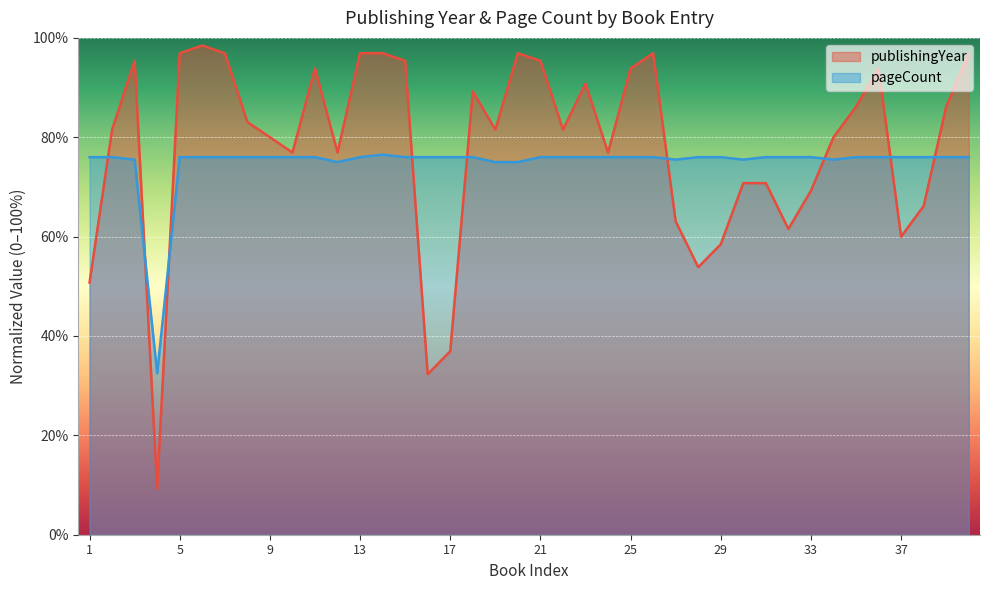

Count the number of data series in this chart.

2